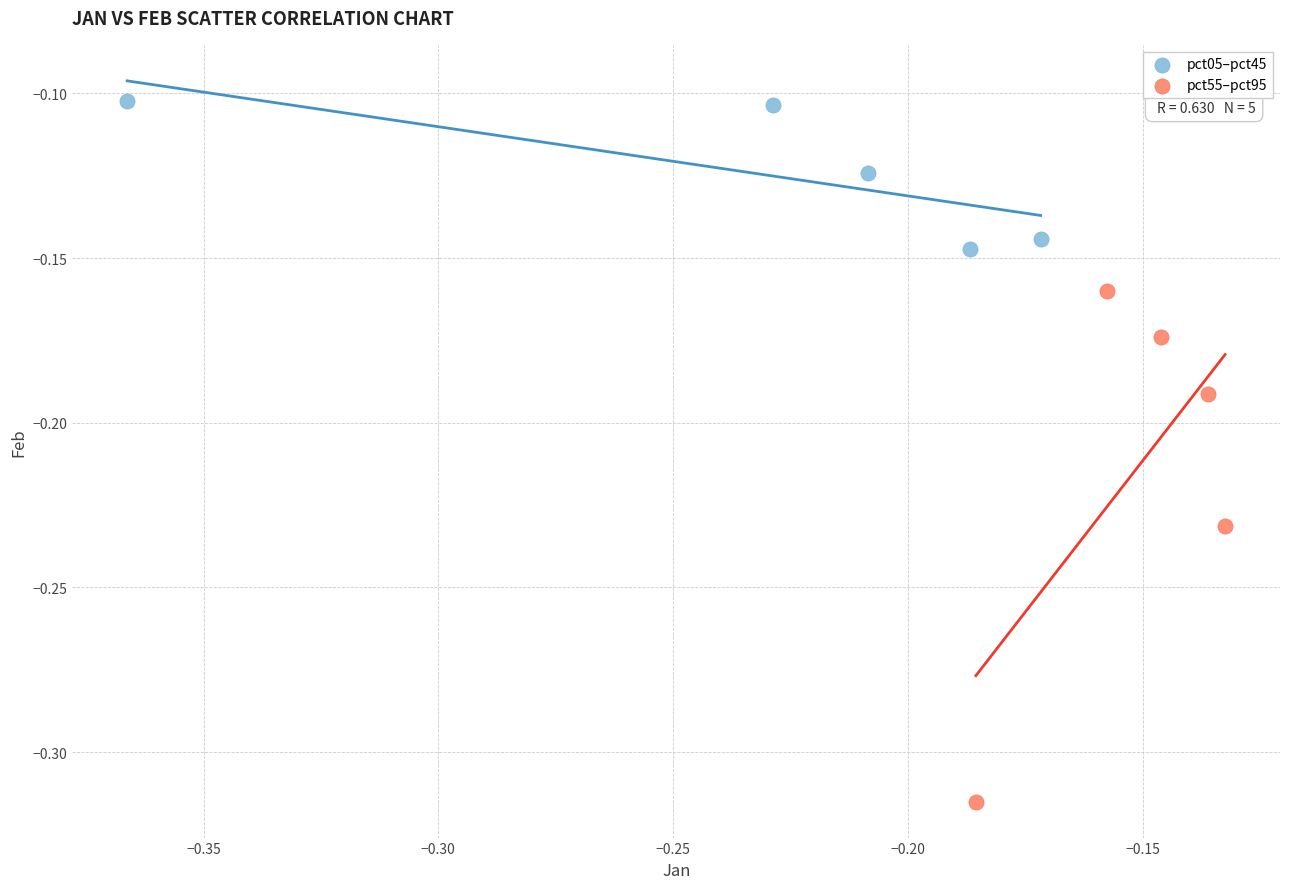

Which series reaches the minimum Y coordinate?

pct55–pct95